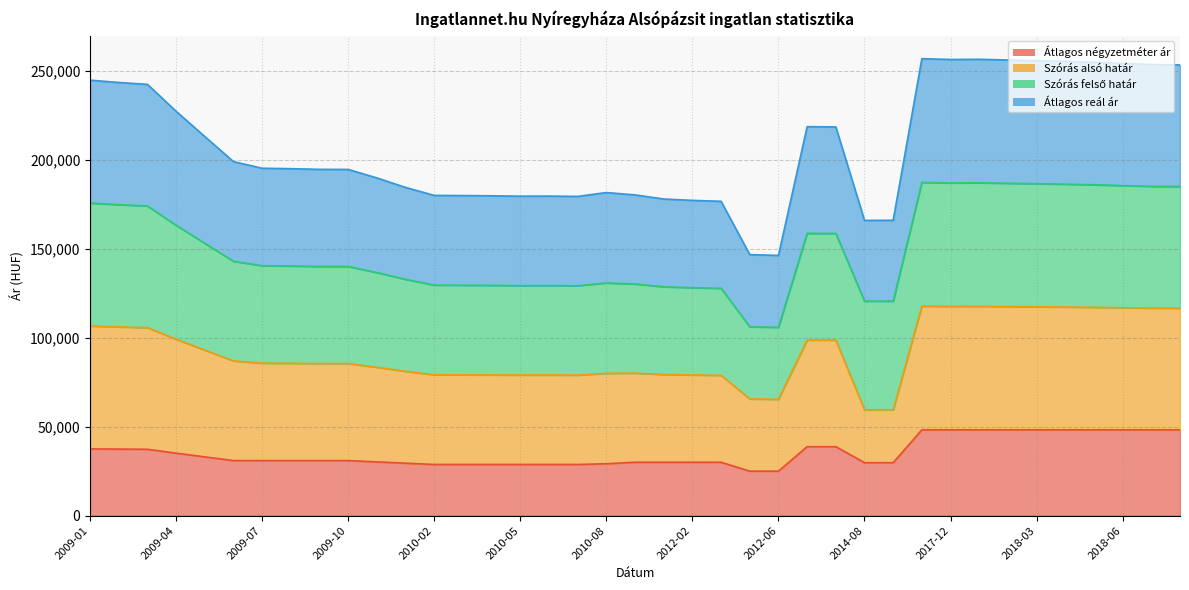

Does the chart have visible grid lines?

Yes